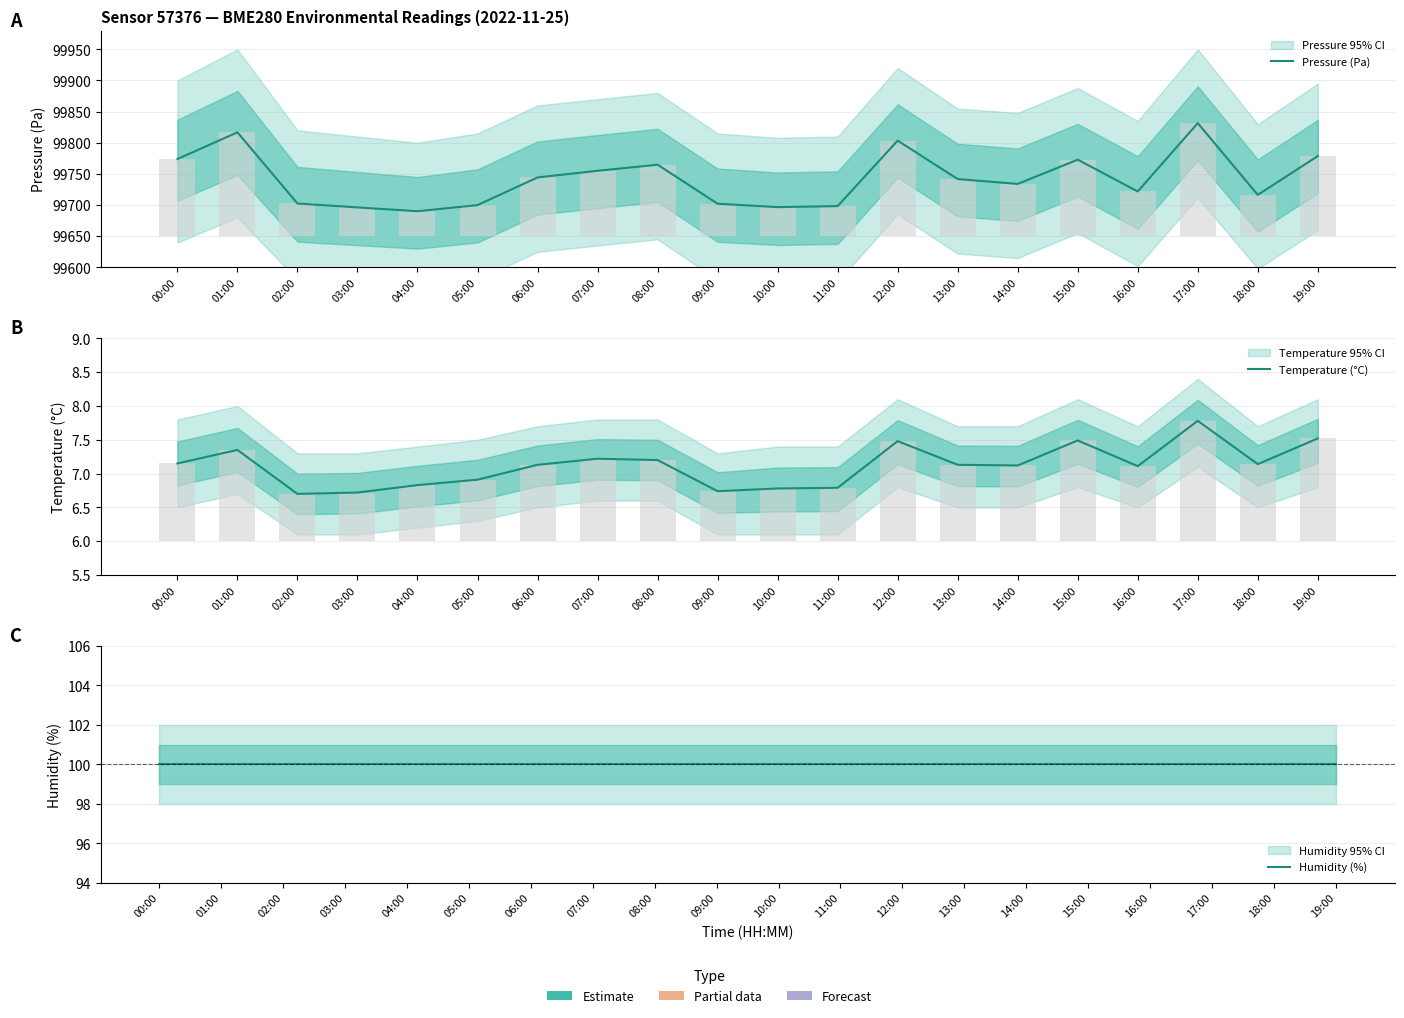

True or false: Pressure (Pa) has a value of 22395.4 at 12:00.

False